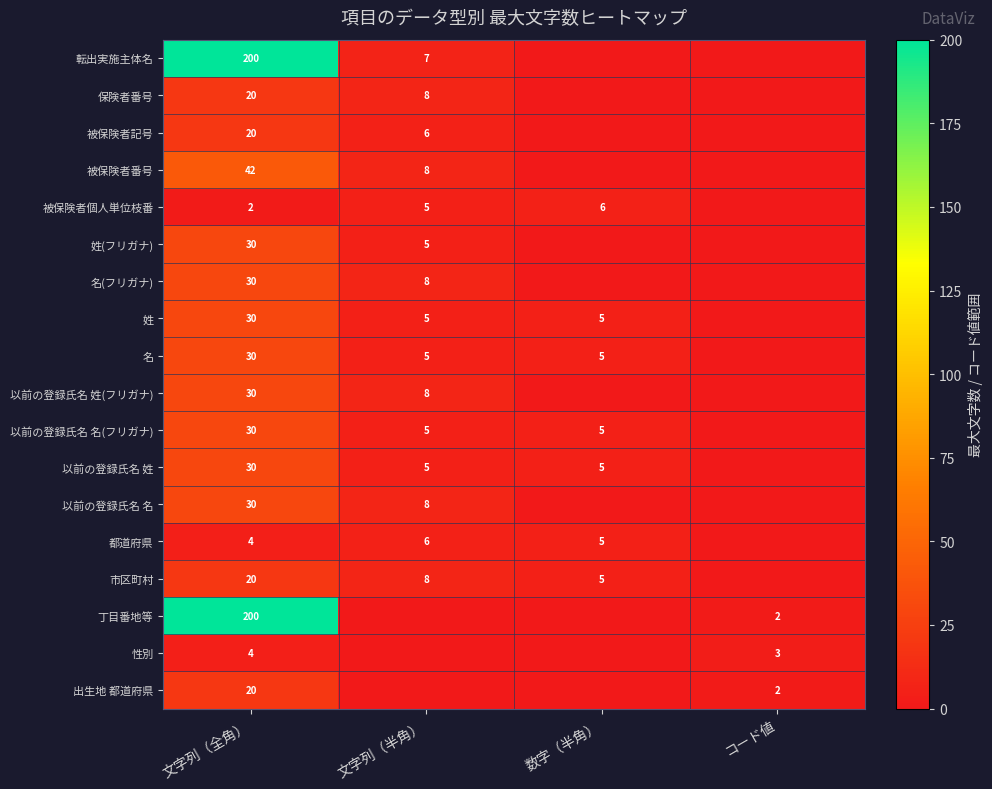

What is the difference between the highest and lowest values at 文字列（全角）?

198